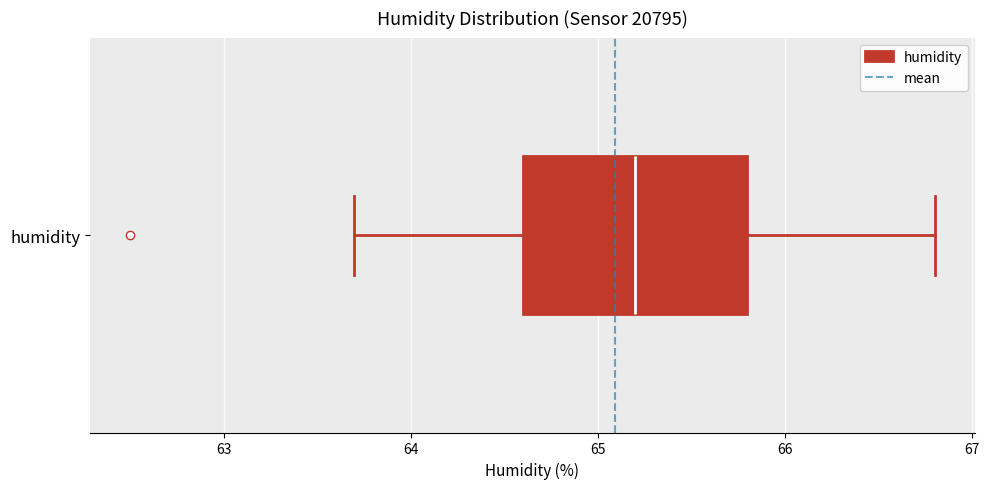

Where does the right whisker of the box for humidity end on the x-axis? The values are not printed on the chart, so give them approximately, as read against the axis.

66.8